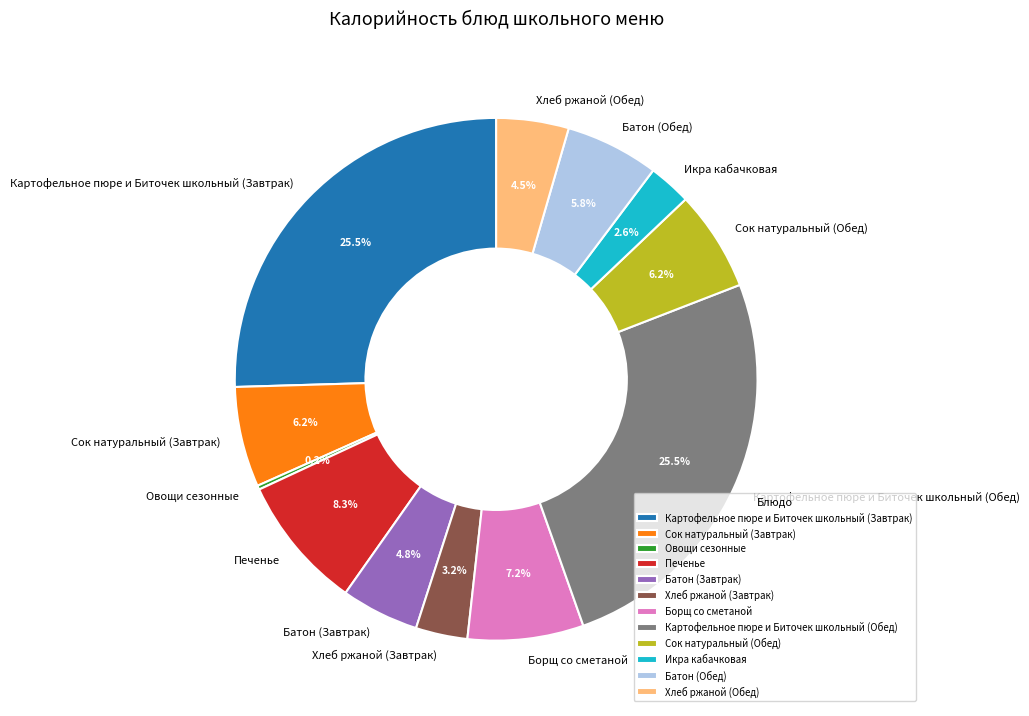

What percentage is NOT represented by Картофельное пюре и Биточек школьный (Завтрак)?

74.5%